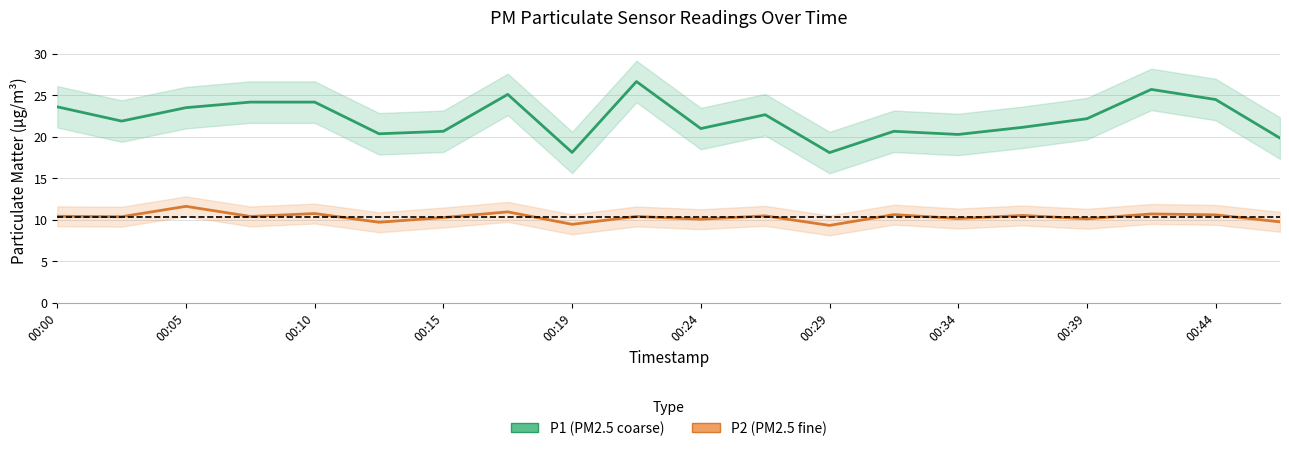

True or false: P2 (PM2.5 fine) and P1 (PM2.5 coarse) intersect in this chart.

False